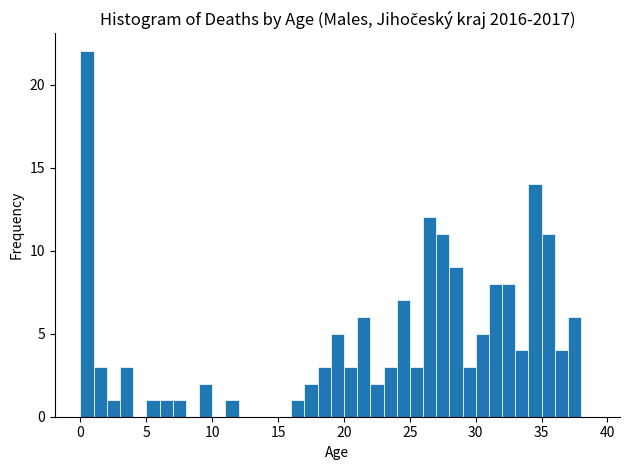

Read against the x-axis, roughly where is the centre of the tallest bar?

0.5